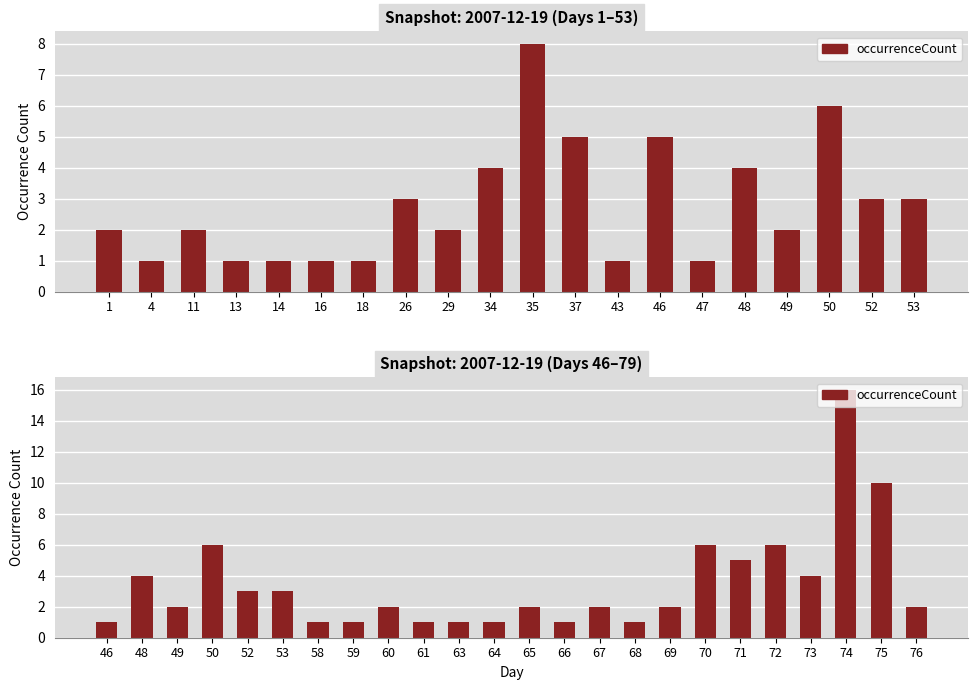

Count the number of data series in this chart.

1